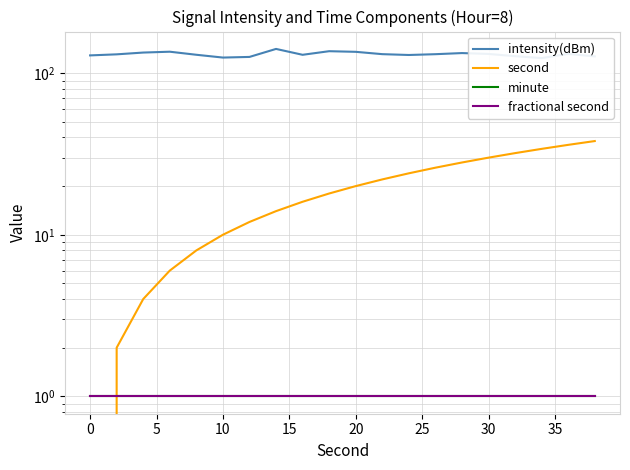

Is this an area chart (filled region under the line)?

No